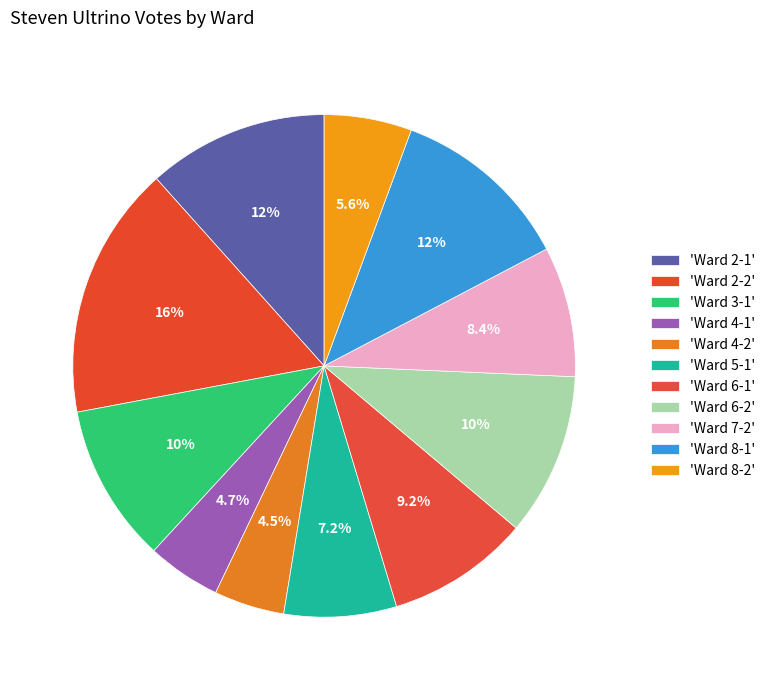

Count the number of slices in the pie.

11